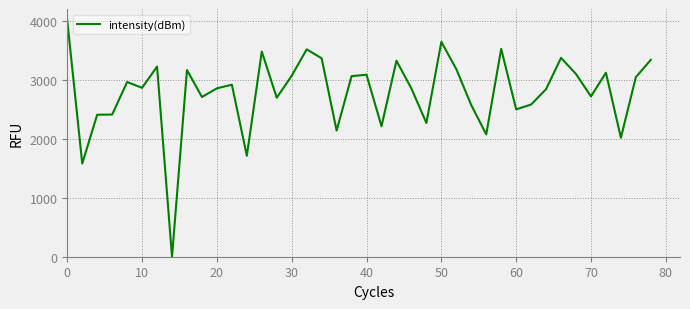

What is the difference between the maximum and minimum values?

4000.0